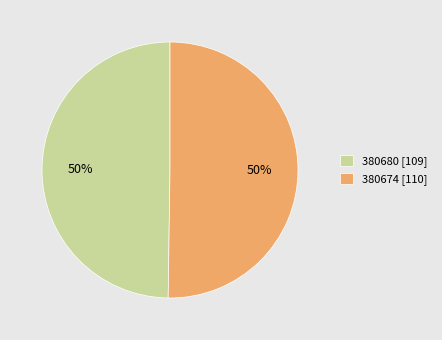

What is the ratio of the value at 380680 [109] to the value at 380674 [110]?

1.0